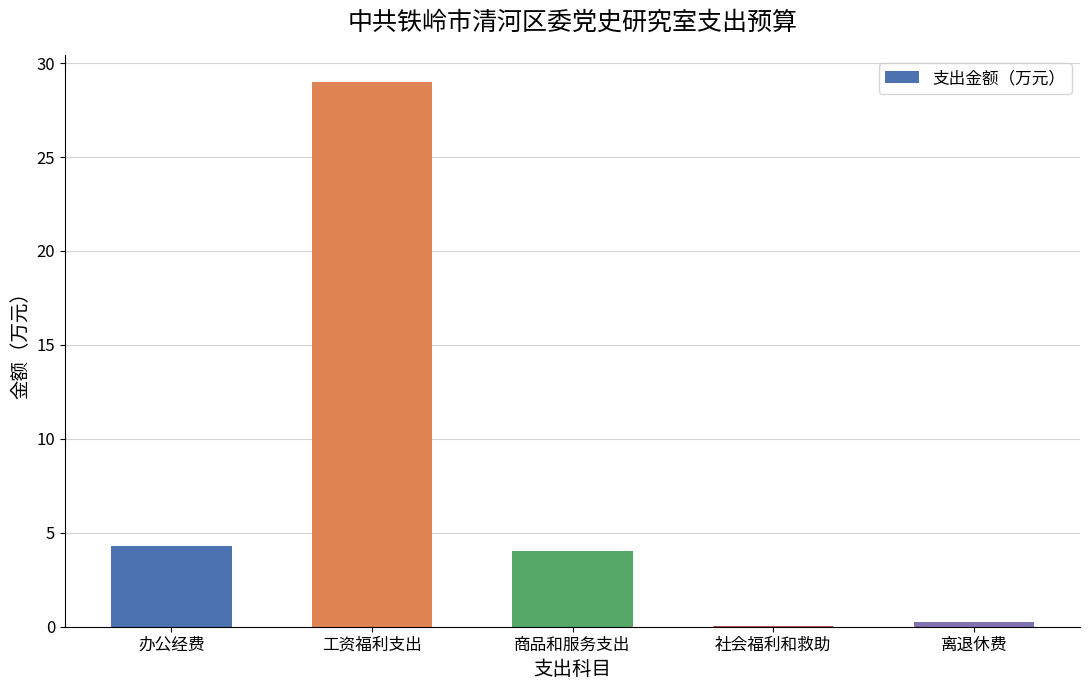

What is the change in value from 商品和服务支出 to 社会福利和救助?

-4.0